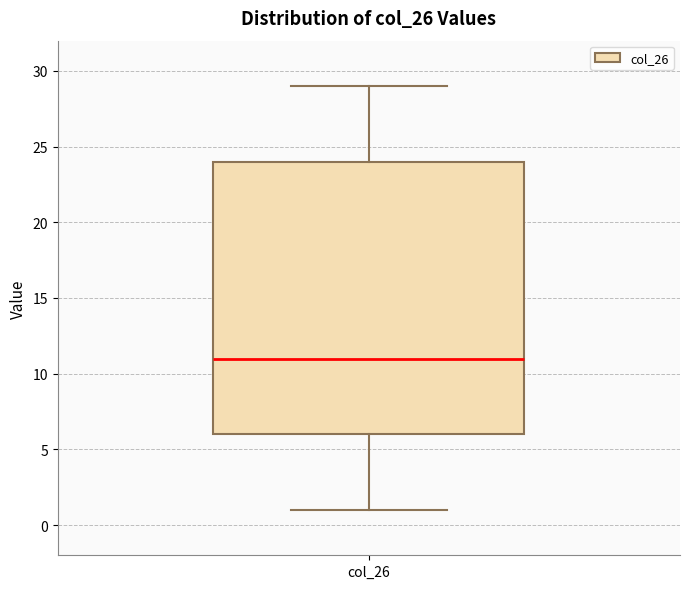

Transcribe this box plot: give where the median line is, the range the box spans, and where the two whiskers end, as read against the y-axis. The values are not printed on the chart, so give them approximately, as read against the axis.

median 11, box 6 to 24, whiskers 1 to 29